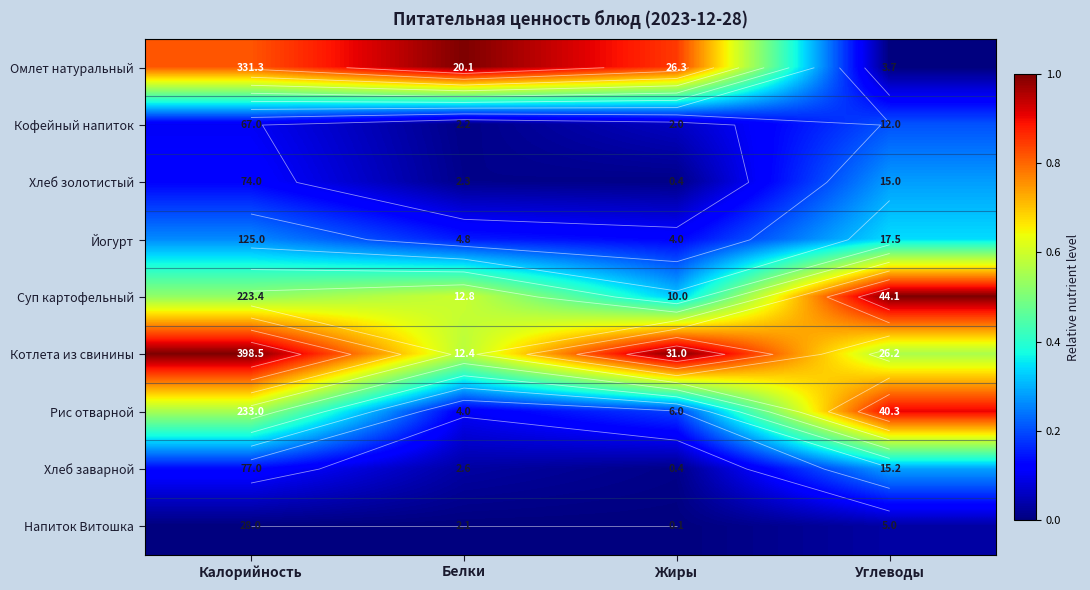

How many distinct data groups are displayed?

9